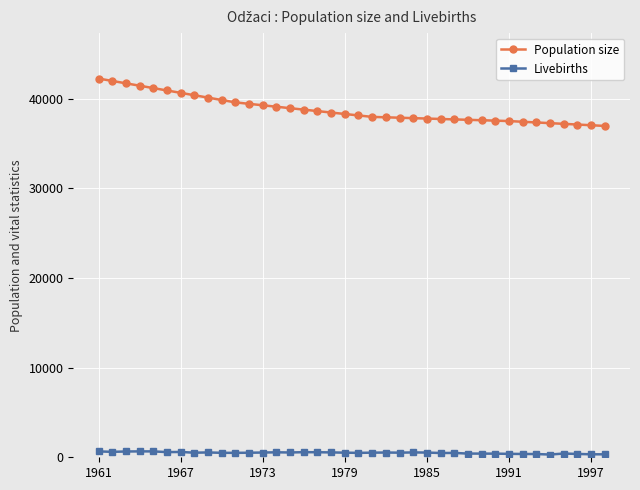

True or false: Livebirths has more than 2 interior local peaks.

True